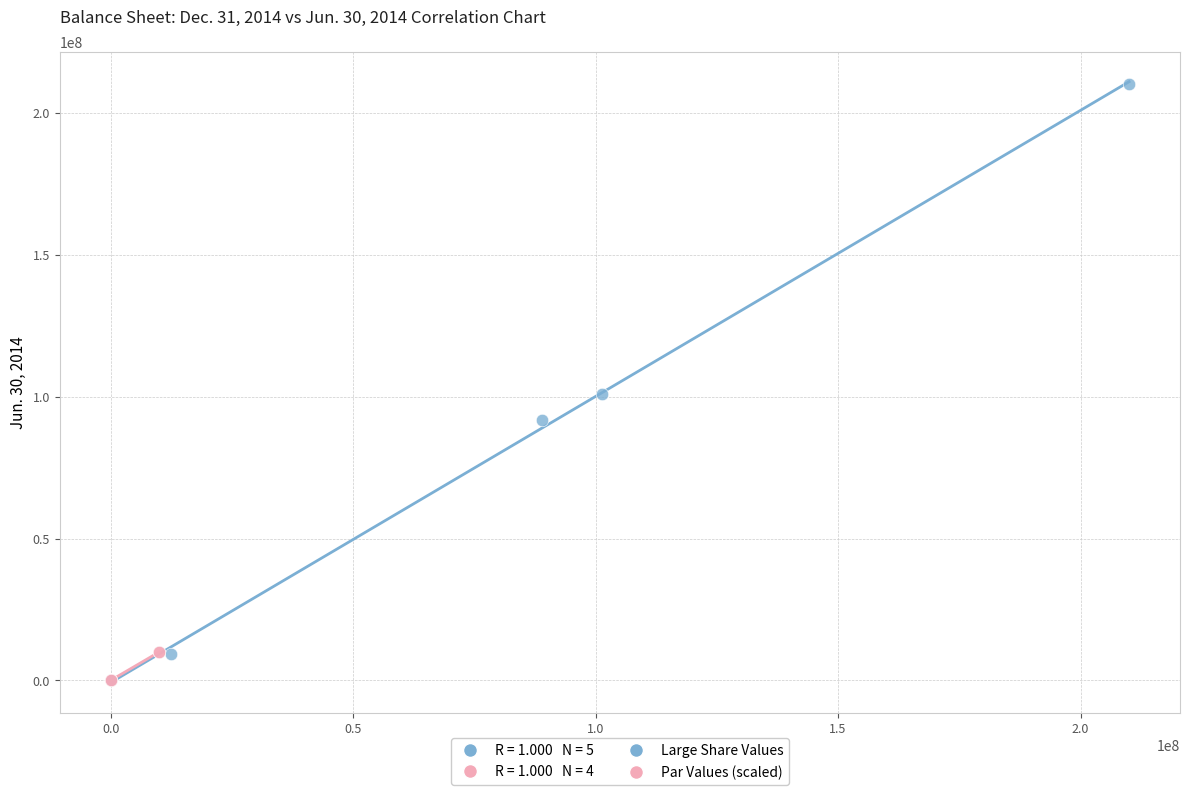

Which series has the widest spread of Y values?

Large Share Values